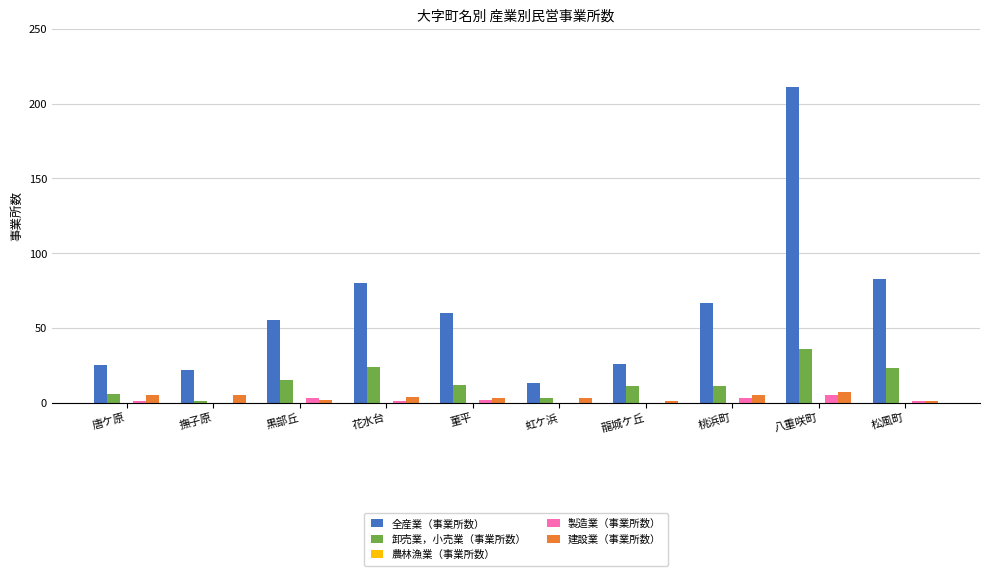

The value of 卸売業，小売業（事業所数） at 黒部丘 is 15. True or false?

True